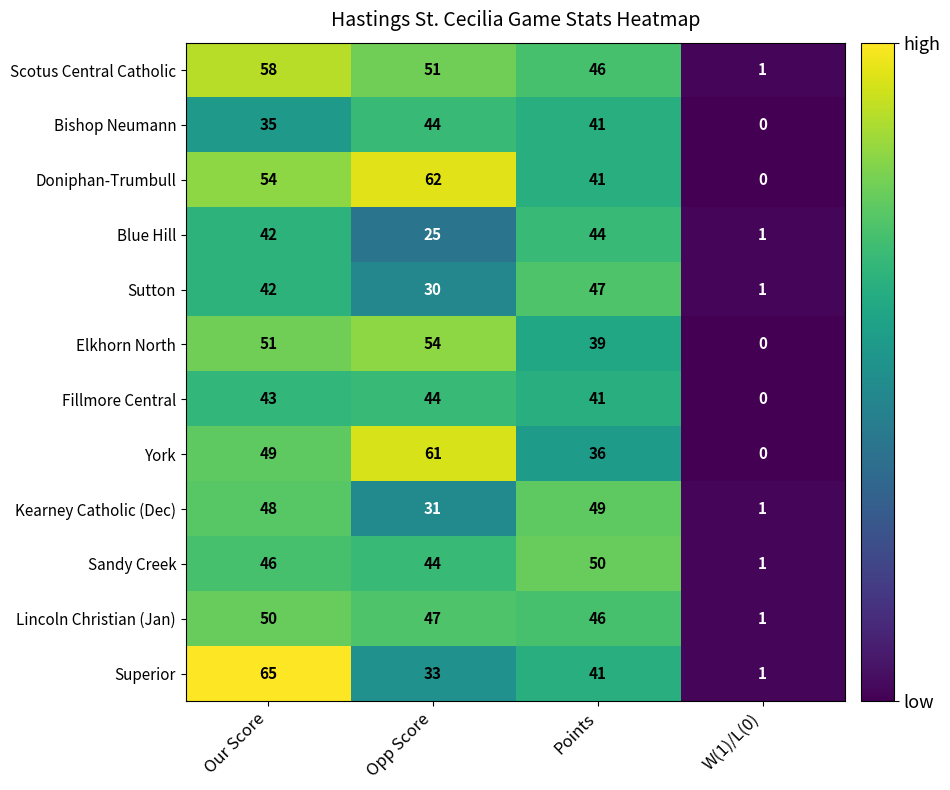

How many distinct data groups are displayed?

12